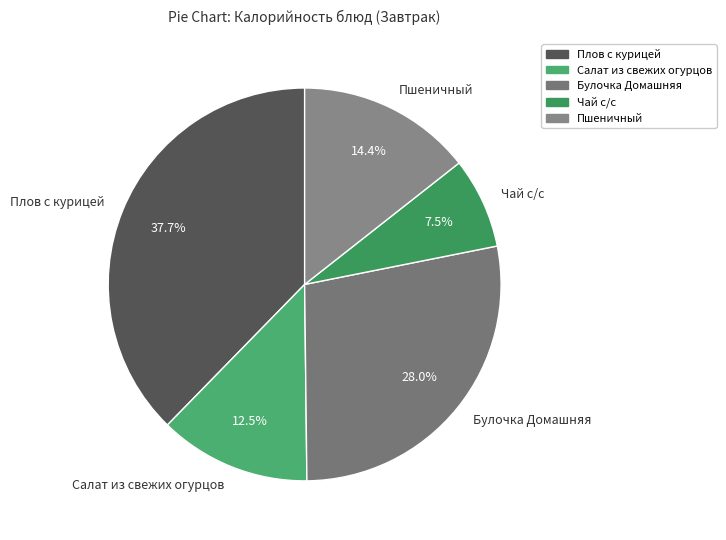

To the nearest percent, what is the difference between the Плов с курицей and Салат из свежих огурцов slice percentages?

25%